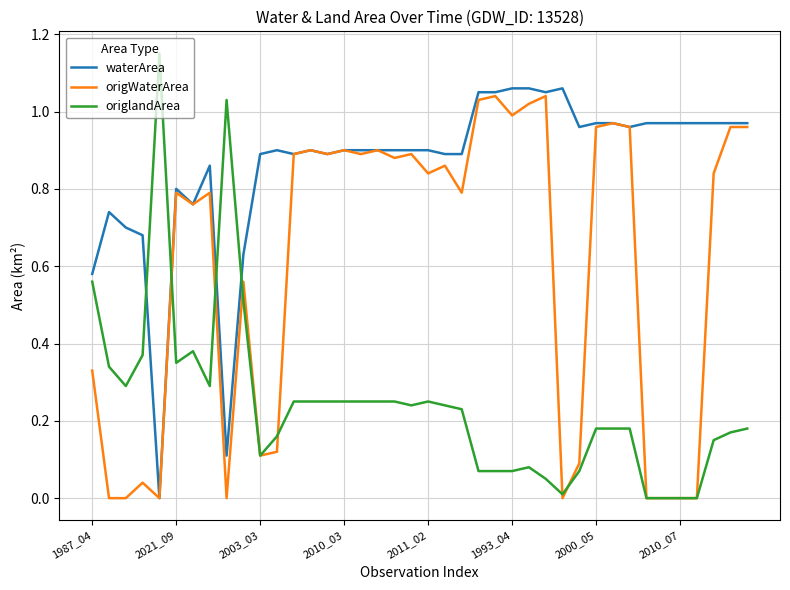

Which series has the largest range (max minus min)?

origlandArea